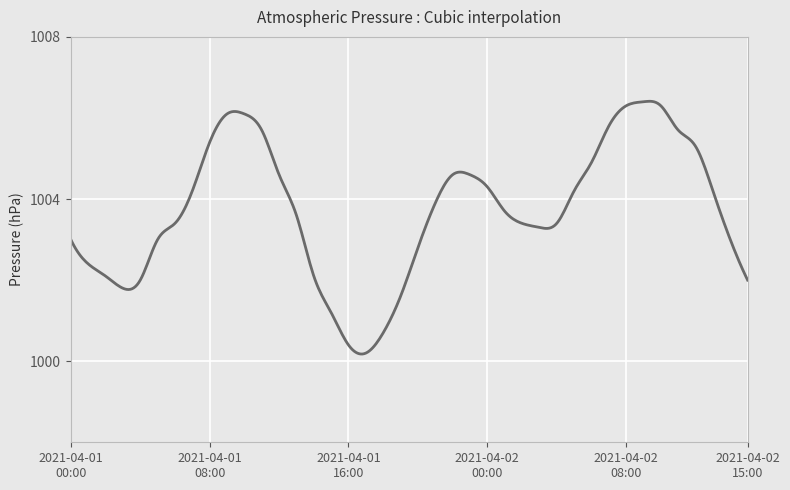

What is the maximum value shown in the chart?

1006.4